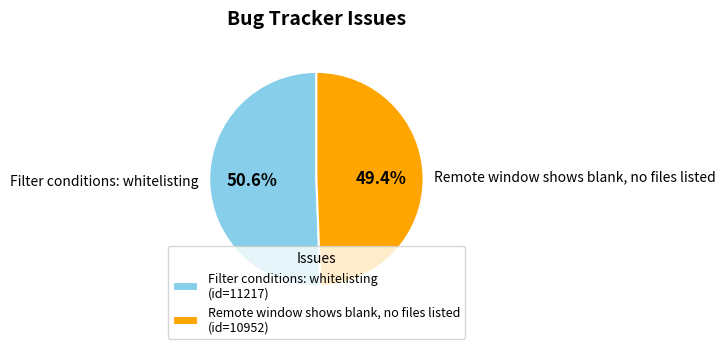

What is the ratio of the value at Filter conditions: whitelisting to the value at Remote window shows blank, no files listed?

1.0